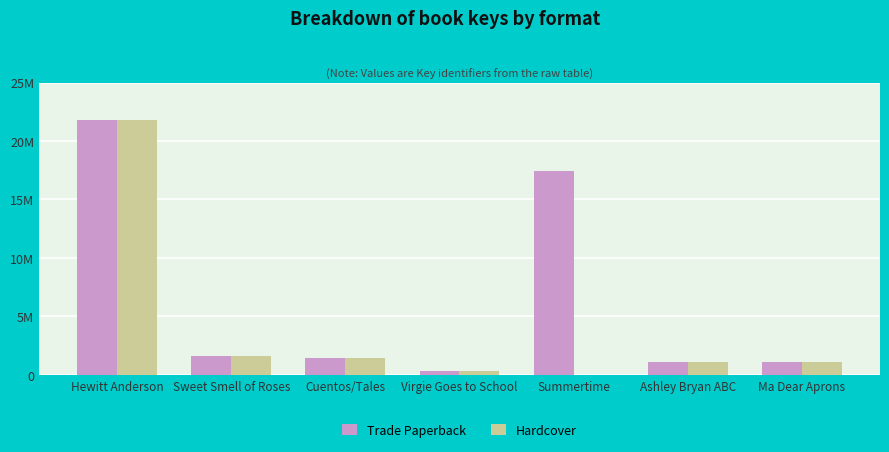

What is the average value of the Hardcover series?

3896147